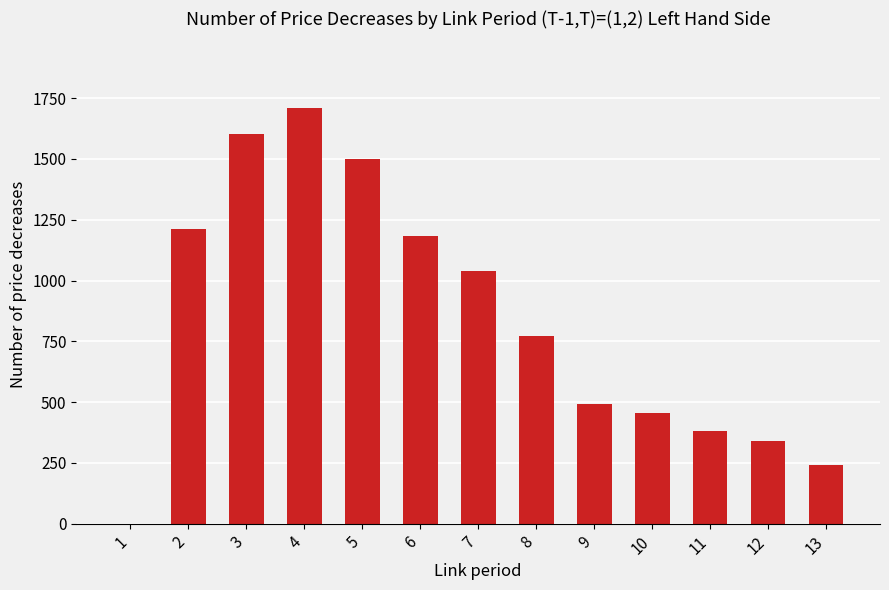

The value at 7 is 373. True or false?

False